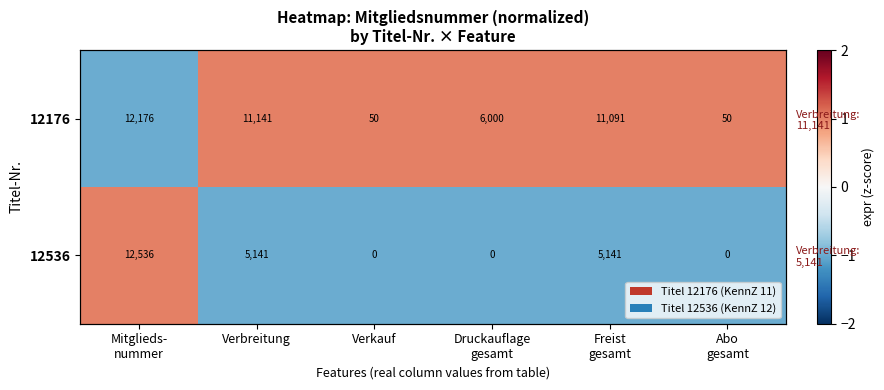

Which category has the lowest value across all series?

Mitglieds-
nummer